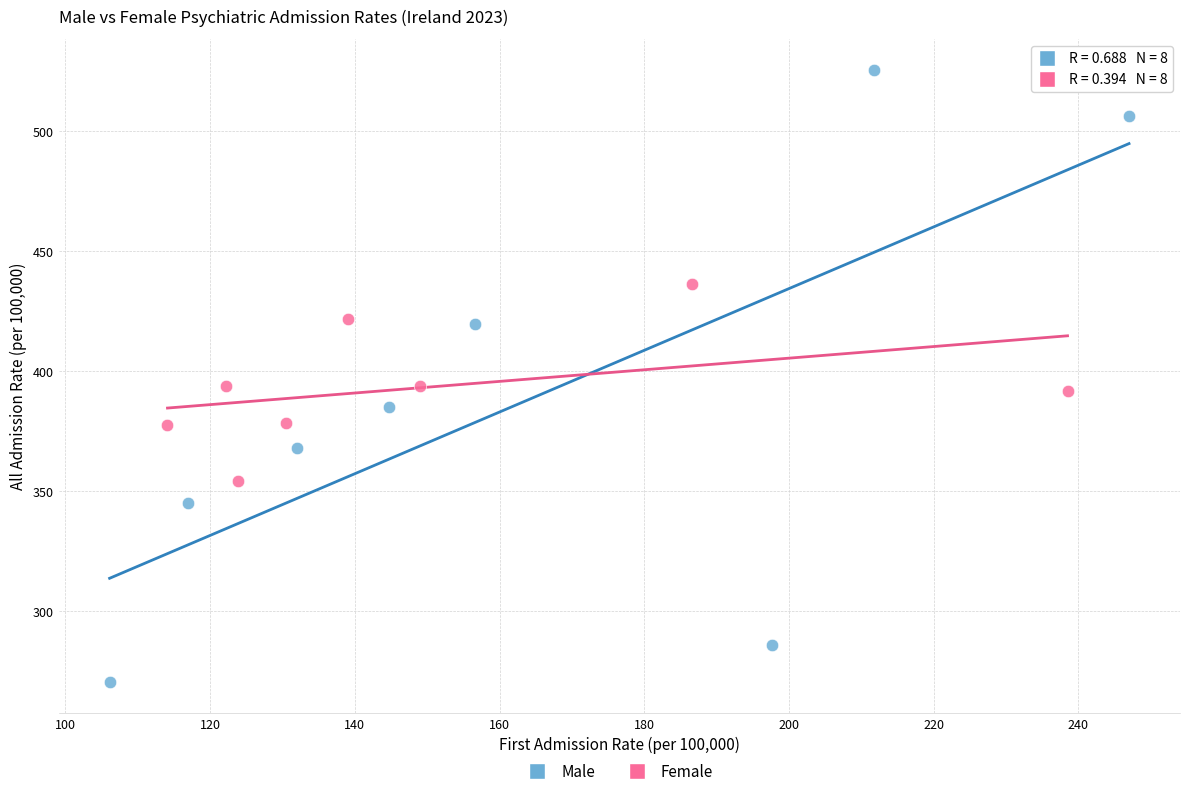

Which series contains the highest Y value?

Male